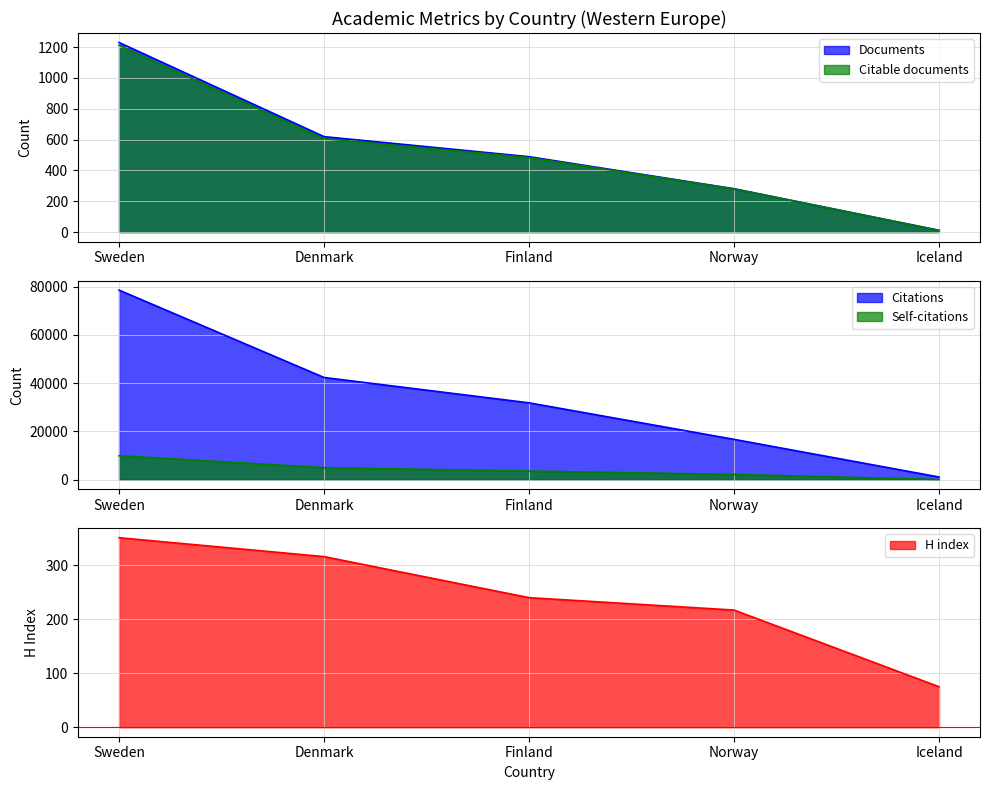

Count the number of categories in the chart.

5